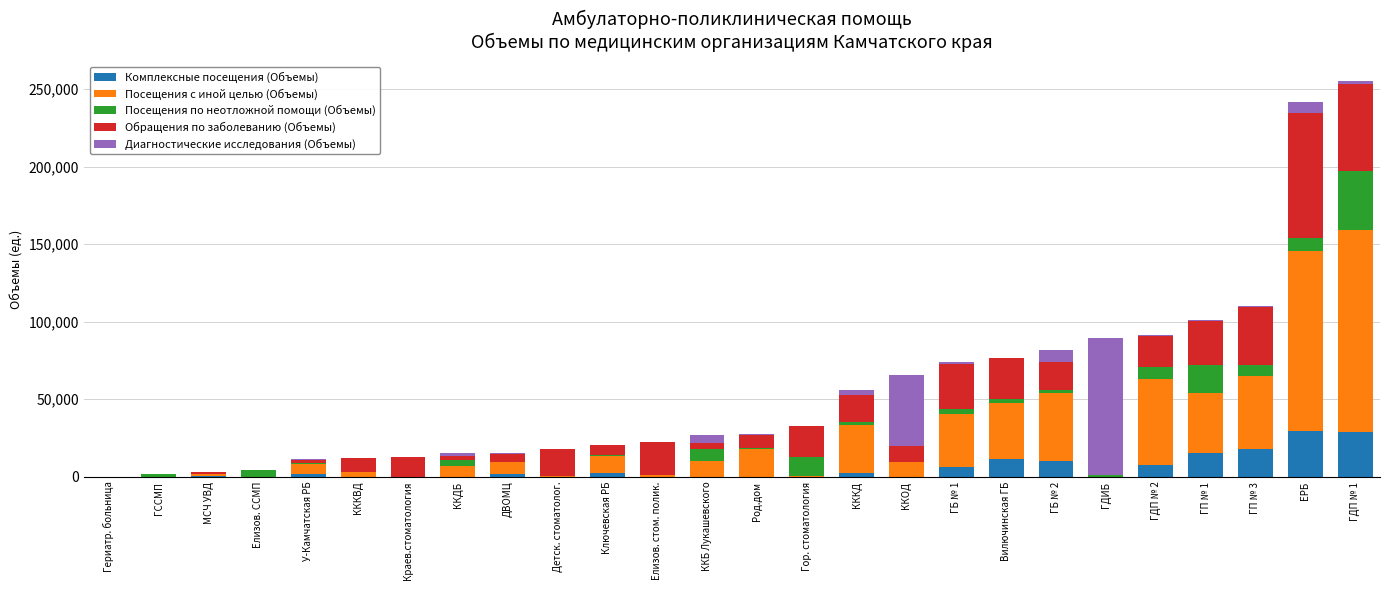

True or false: Комплексные посещения (Объемы) has a value of -12666 at Детск. стоматолог..

False